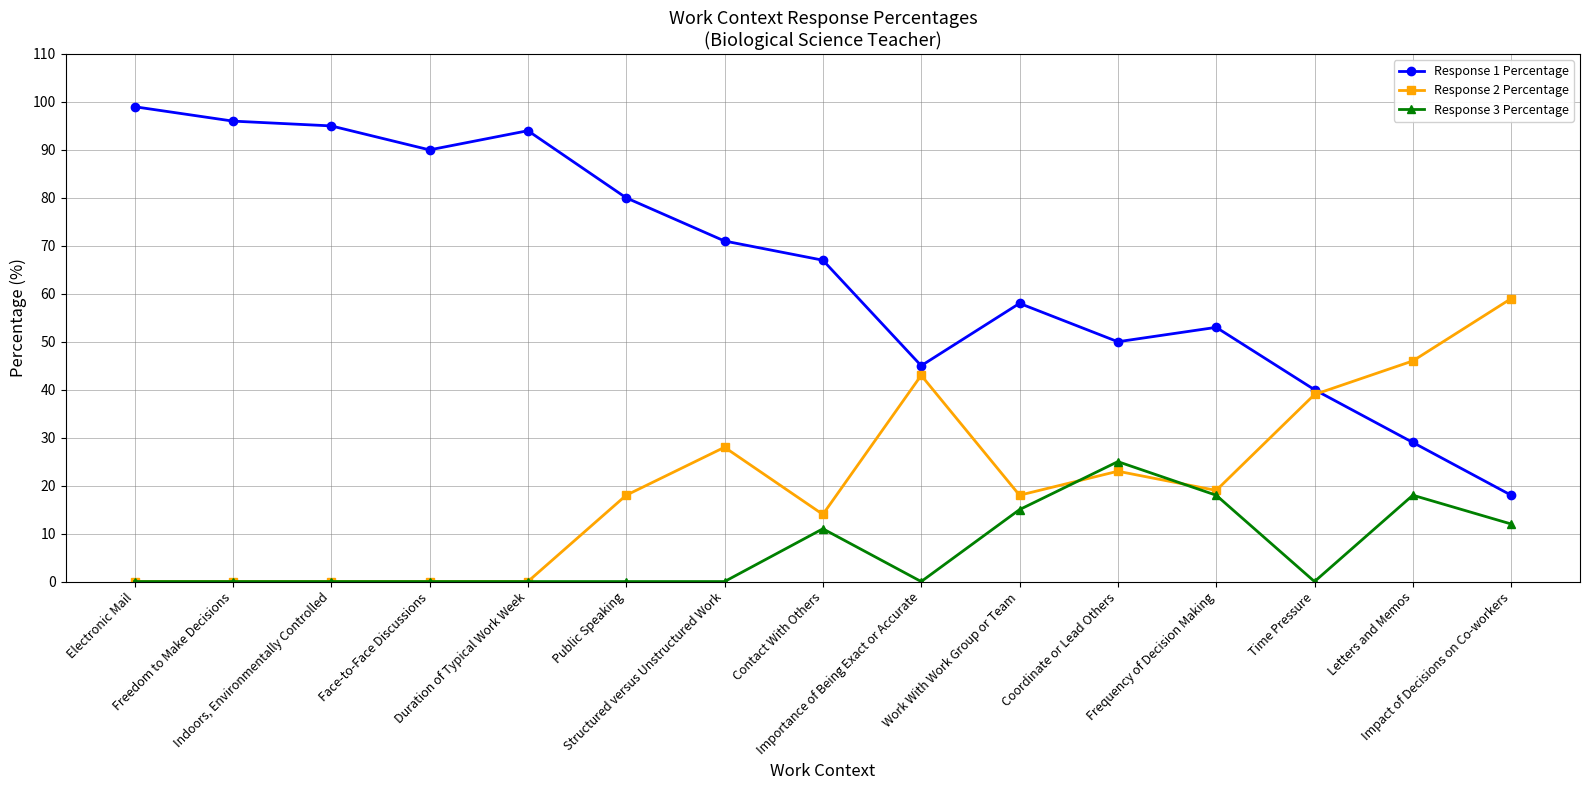

True or false: Response 1 Percentage and Response 3 Percentage intersect in this chart.

False